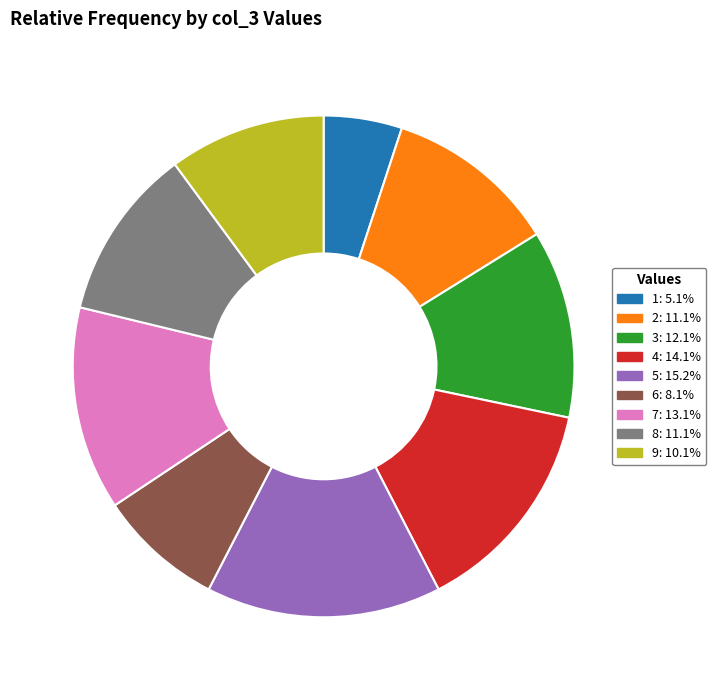

Does any single category account for the majority?

No